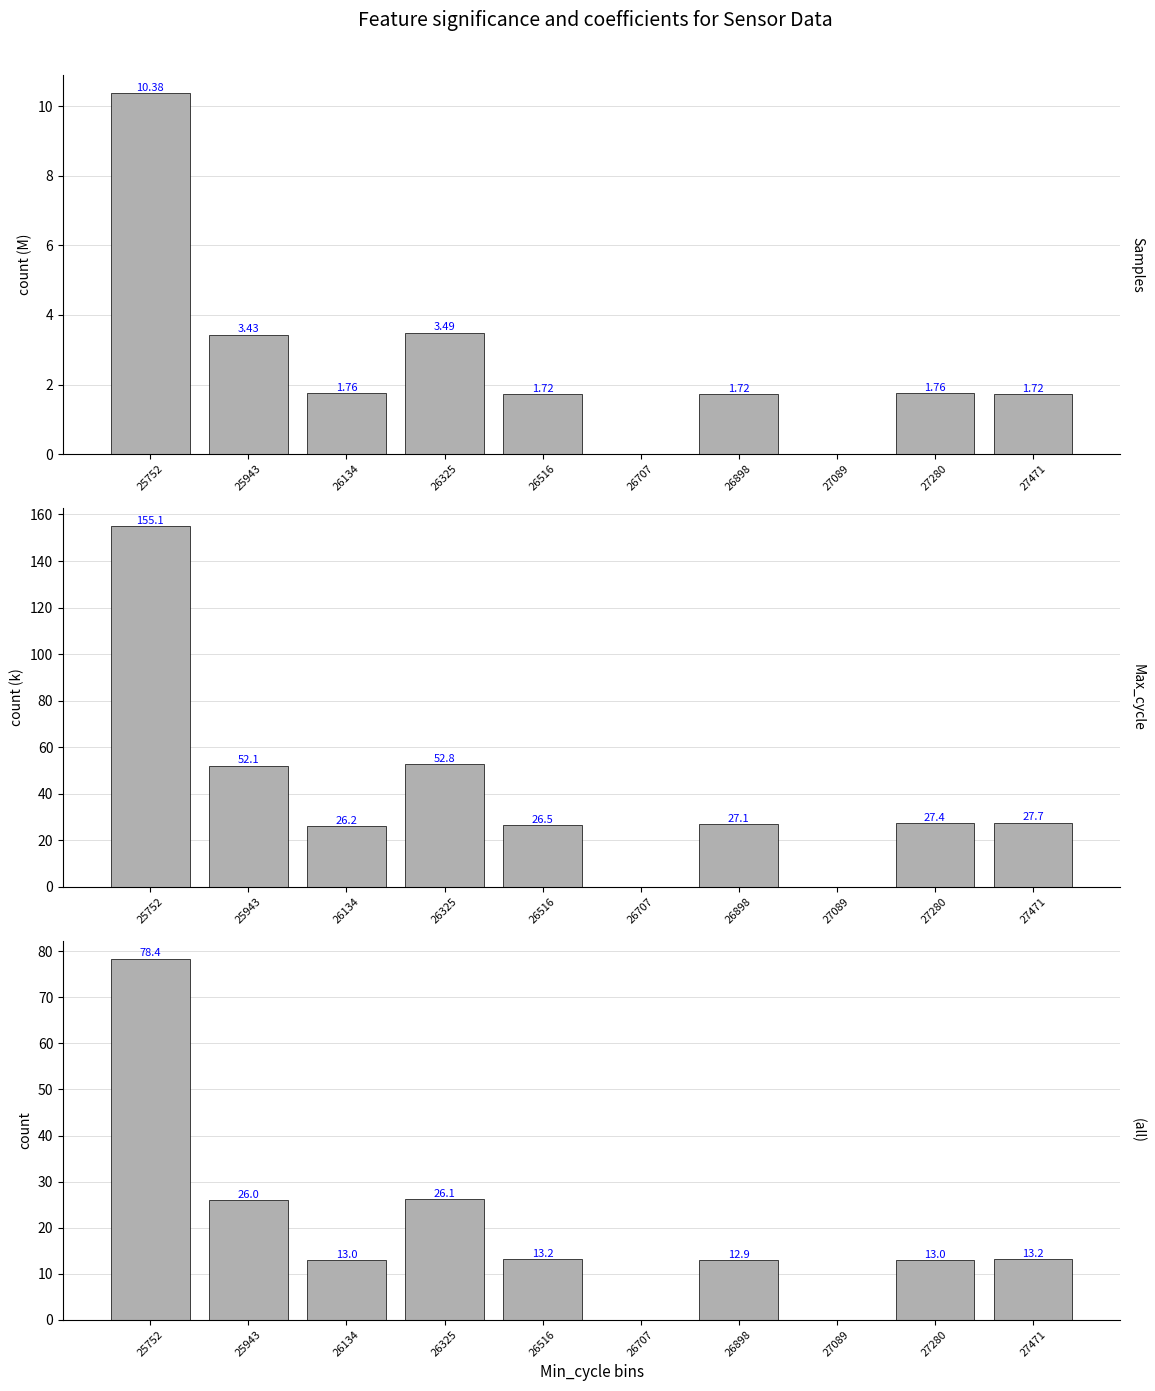

Reading right to left, list all the values displayed in this chart.

Samples (M): 27471=1.7	27280=1.8	27089=0.0	26898=1.7	26707=0.0	26516=1.7	26325=3.5	26134=1.8	25943=3.4	25752=10.4
Max_cycle (k): 27471=27.7	27280=27.4	27089=0.0	26898=27.1	26707=0.0	26516=26.5	26325=52.8	26134=26.2	25943=52.1	25752=155.1
BME280_temperature: 27471=13.2	27280=13.0	27089=0.0	26898=12.9	26707=0.0	26516=13.2	26325=26.1	26134=13.0	25943=26.0	25752=78.4